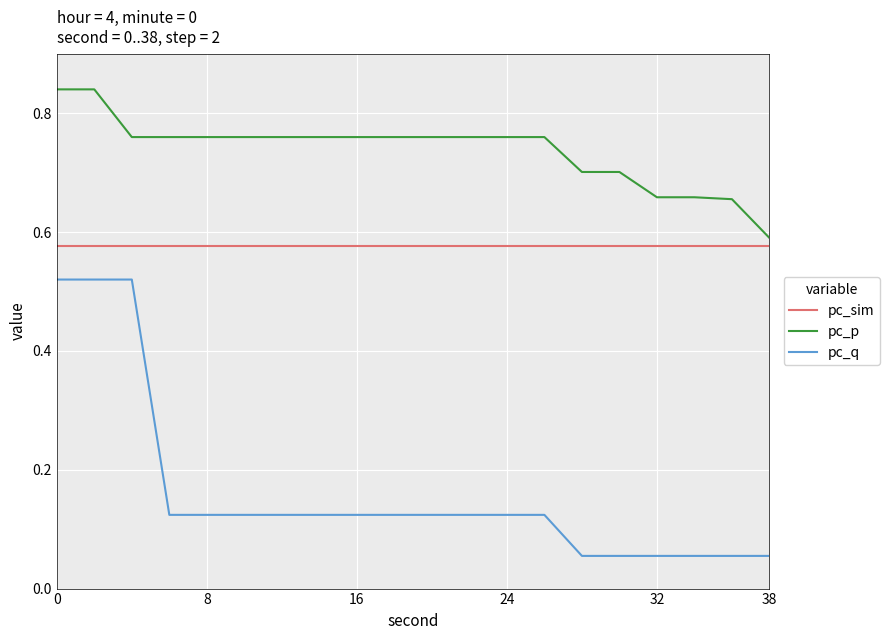

True or false: pc_q and pc_p cross at least once.

False